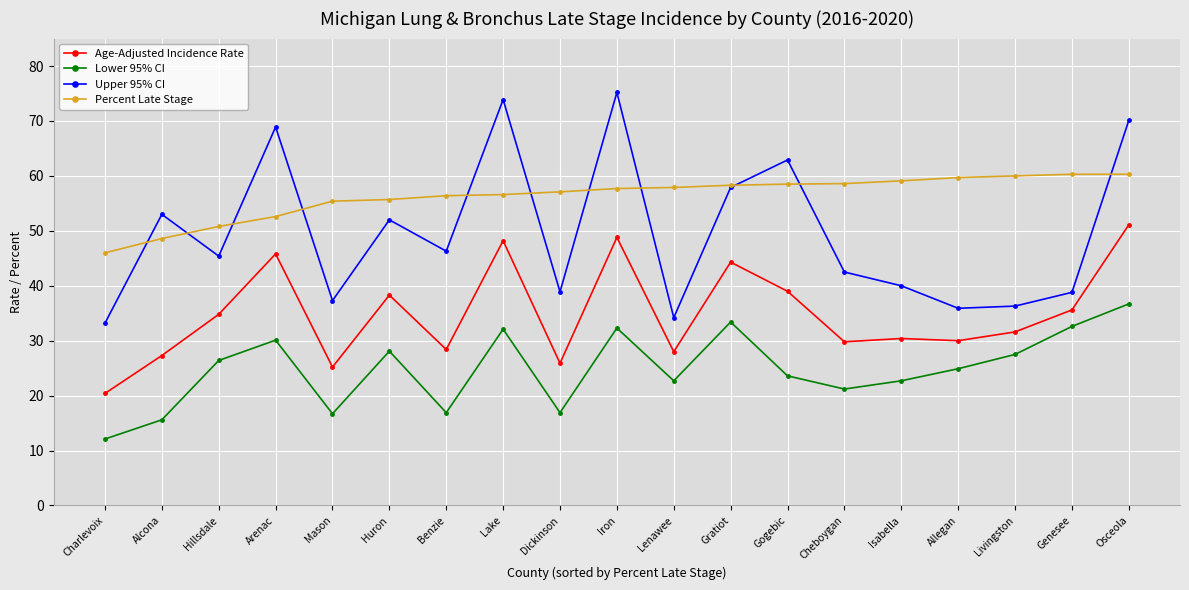

What is the lowest value of the Upper 95% CI series?

33.2